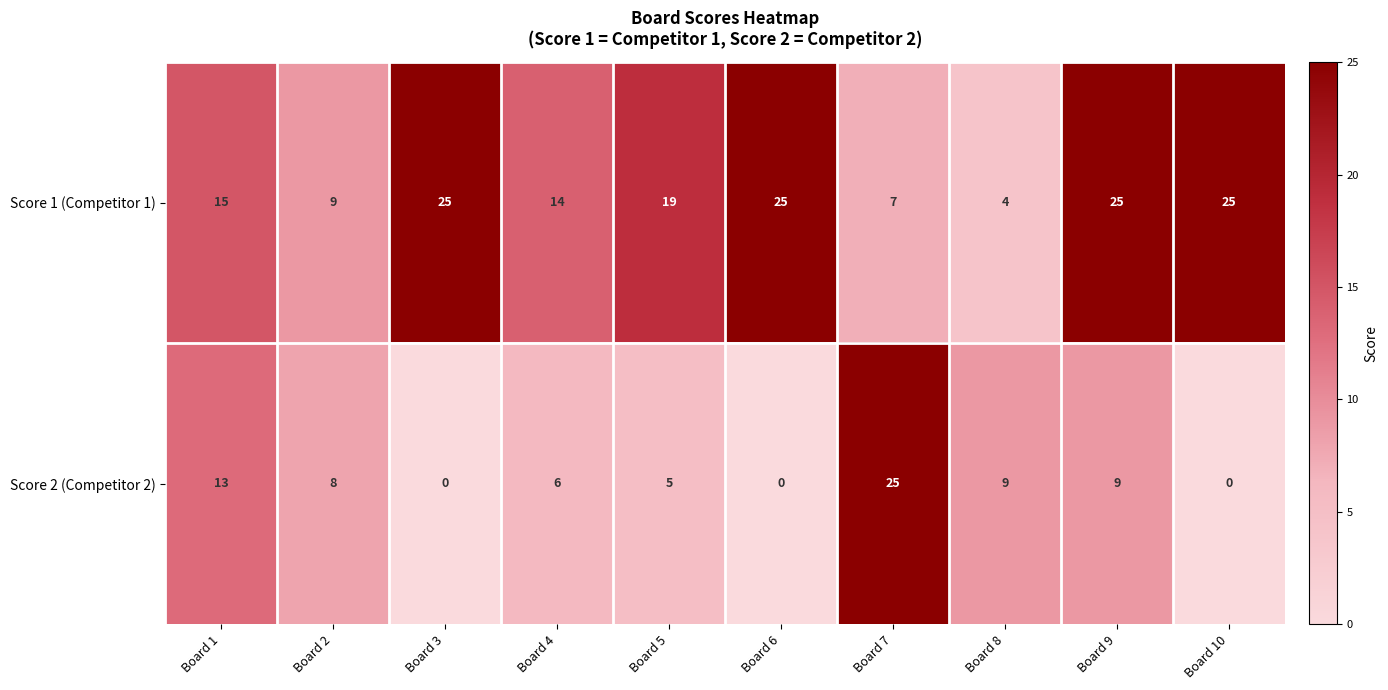

At which label is Score 2 (Competitor 2) closest to 12?

Board 1